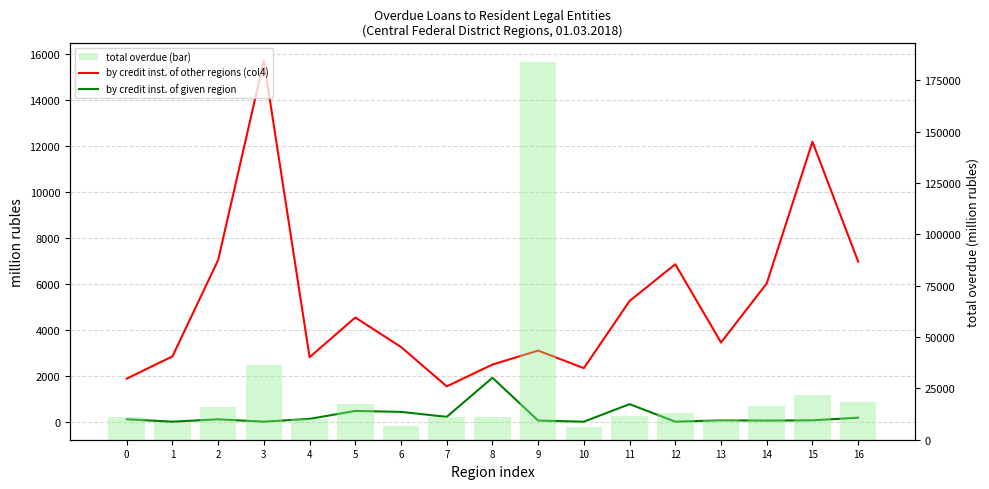

Which category has the highest value in the by credit inst. of other regions (col4) series?

3